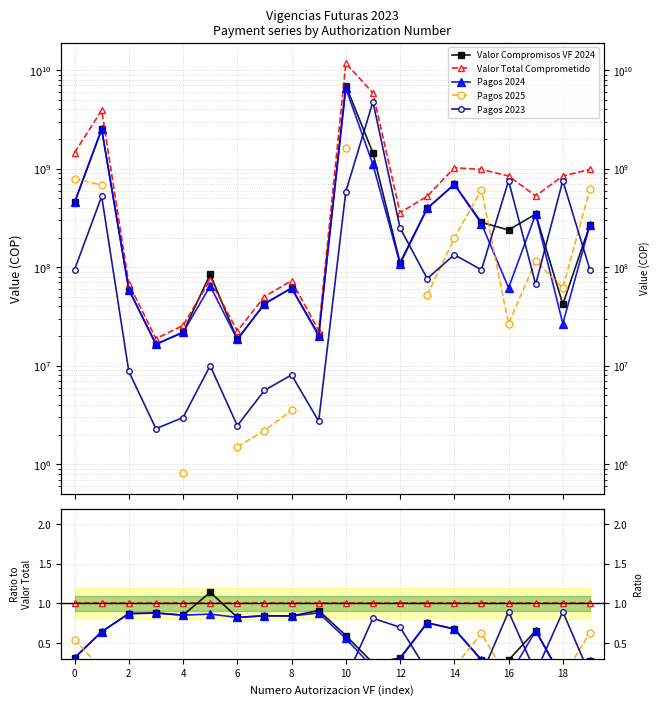

True or false: Valor Compromisos VF 2024 and Pagos 2024 intersect in this chart.

False